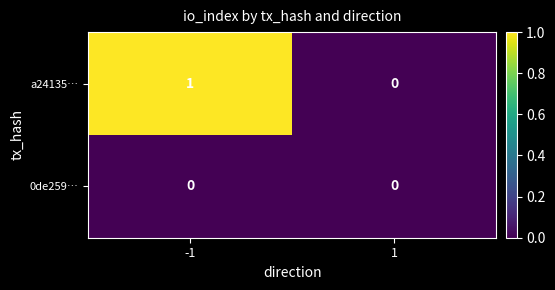

Is it true that a24135… equals 0 at 1?

True